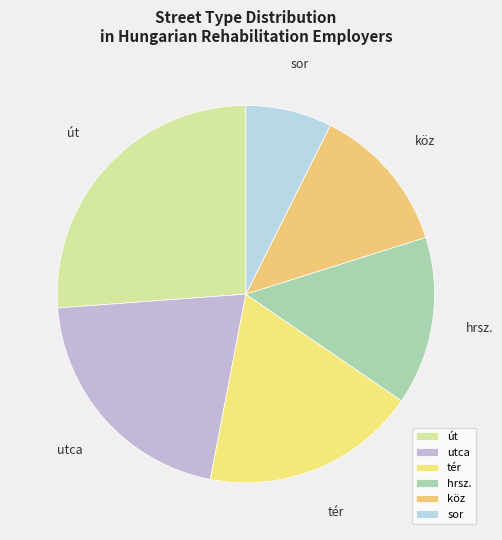

How many segments does this pie chart have?

6